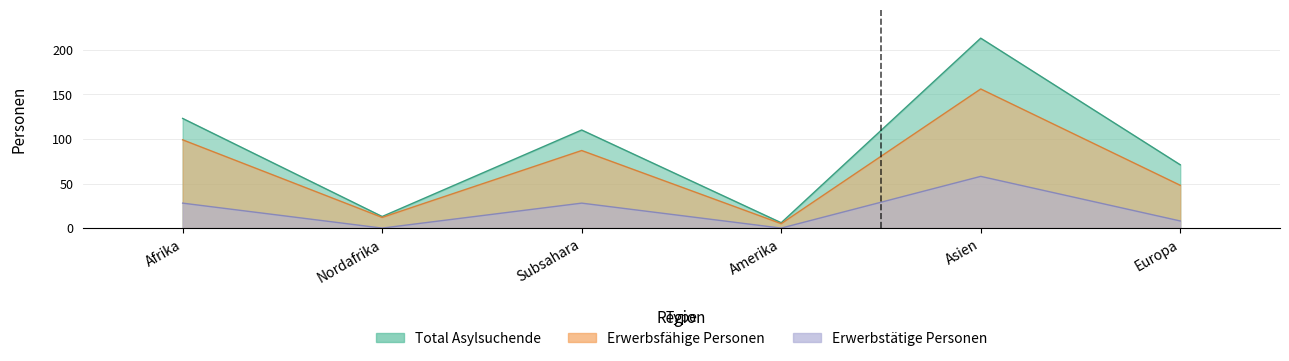

Where is Erwerbstätige Personen nearest to the value 29?

Afrika